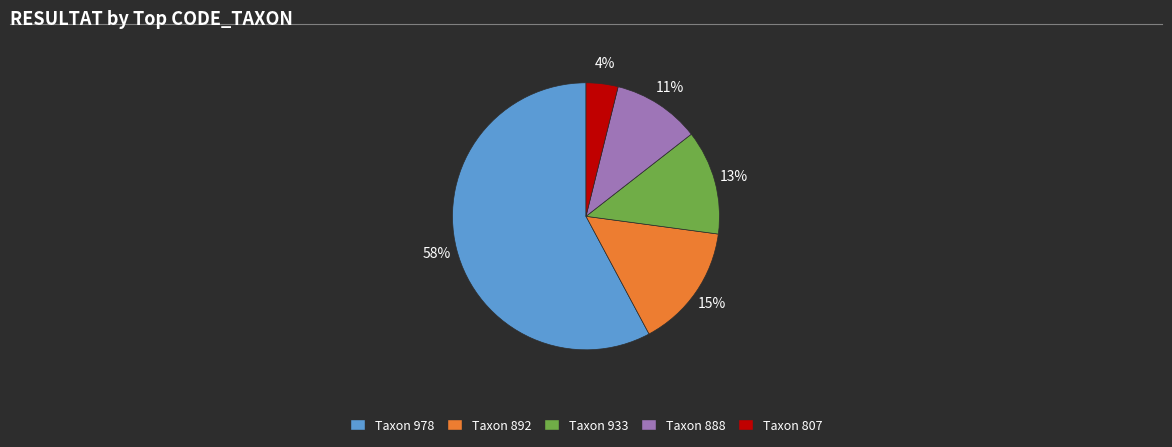

Does any single category account for the majority?

Yes